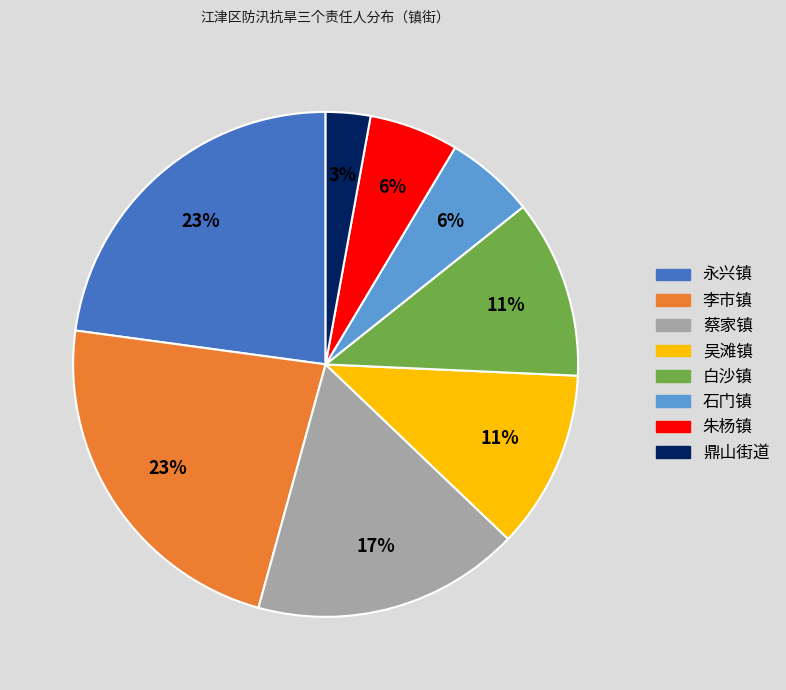

To the nearest percent, what is the difference between the largest and smallest slice percentages?

20%